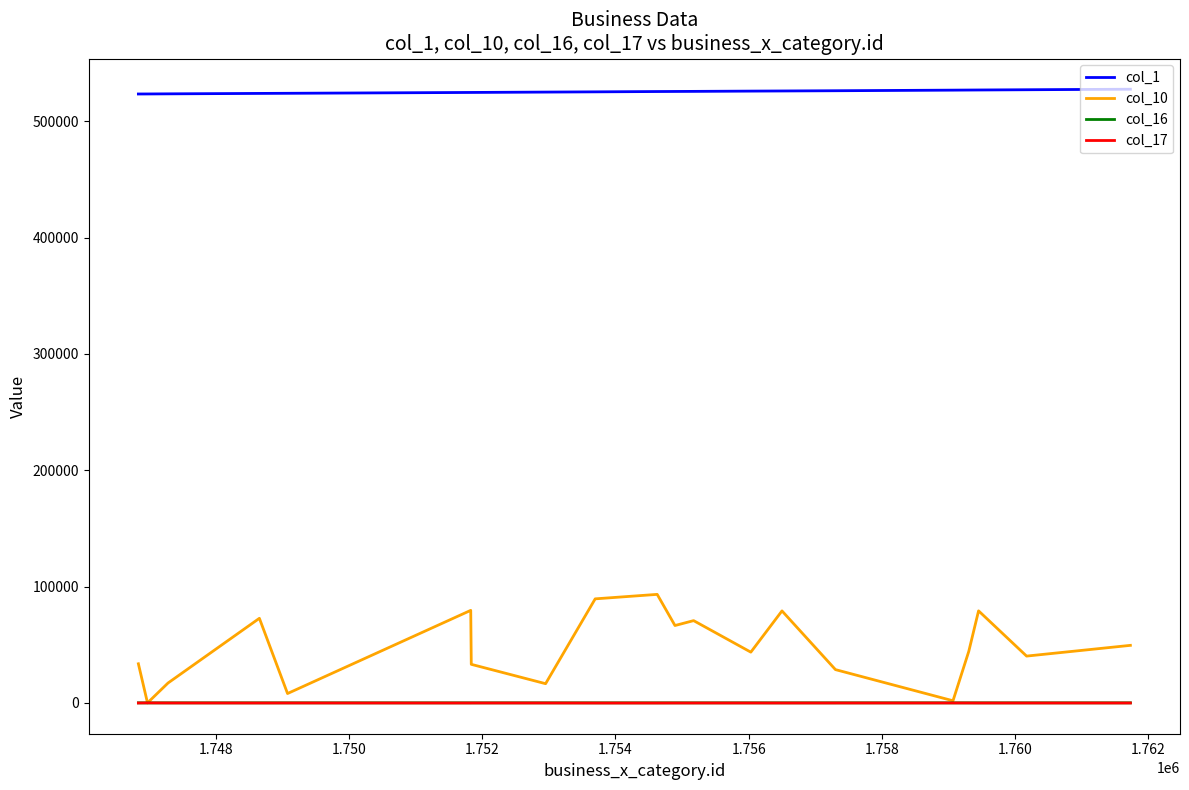

Which series has the largest total across all categories?

col_1